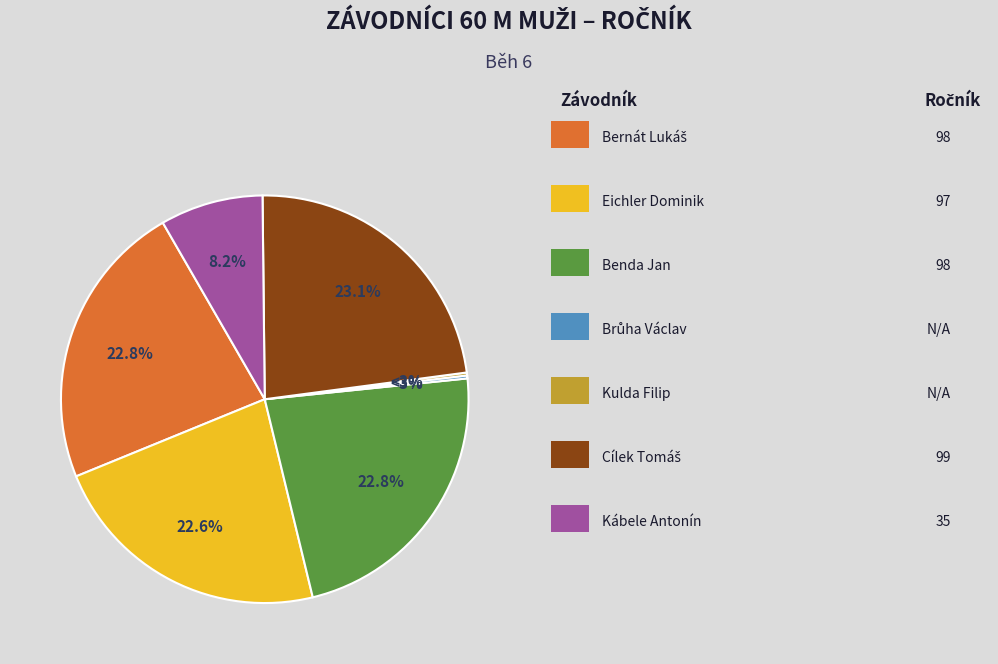

What percentage is the Benda Jan slice, to the nearest percent?

23%